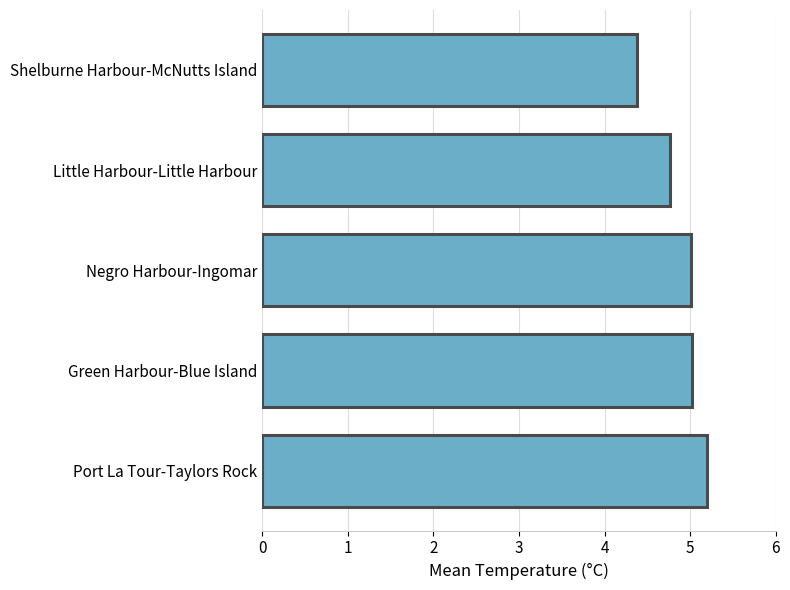

Reading bottom to top, extract all data points from this chart.

Port La Tour-Taylors Rock=5.2	Green Harbour-Blue Island=5.0	Negro Harbour-Ingomar=5.0	Little Harbour-Little Harbour=4.8	Shelburne Harbour-McNutts Island=4.4